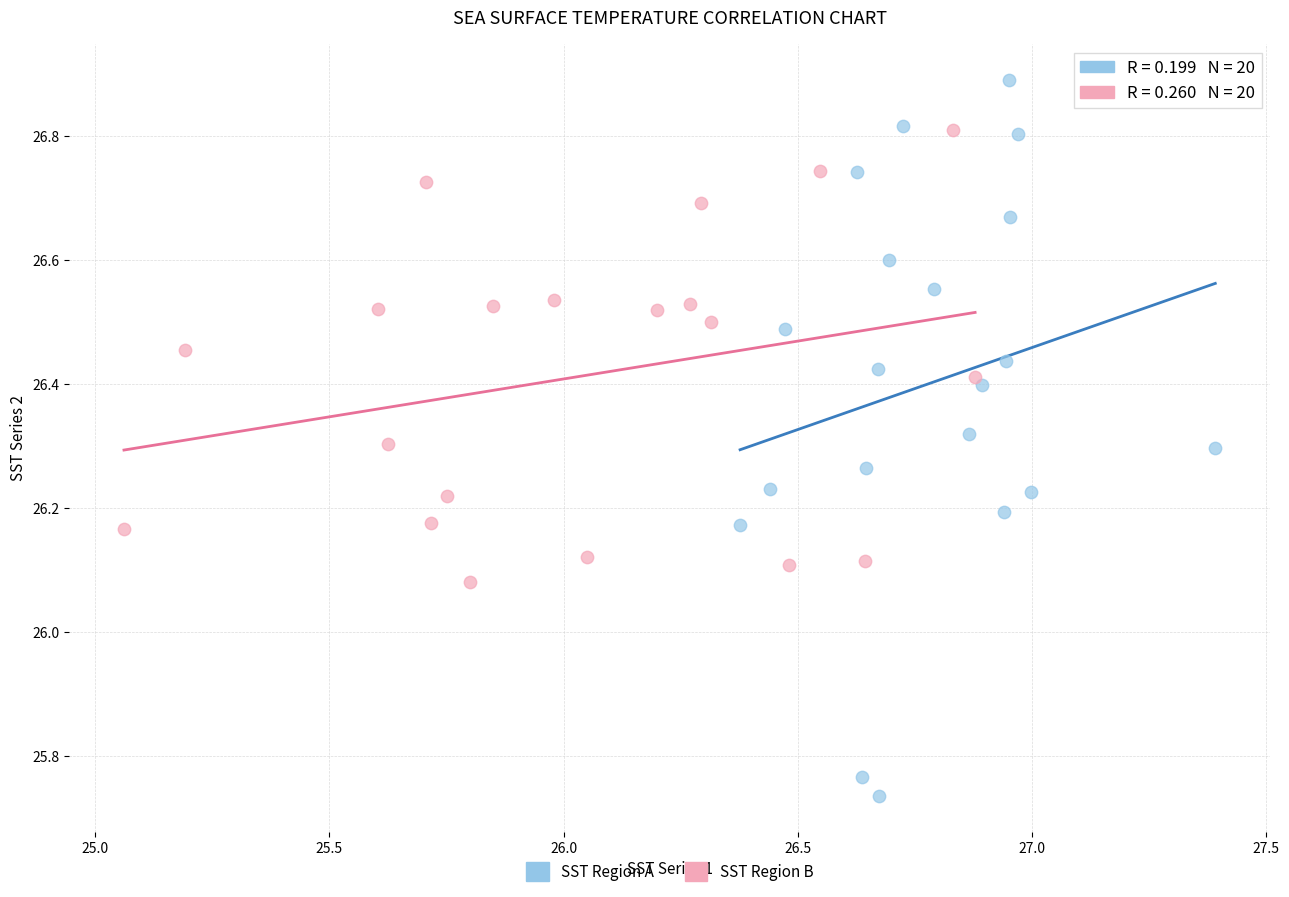

Which series reaches the maximum Y coordinate?

SST Region A